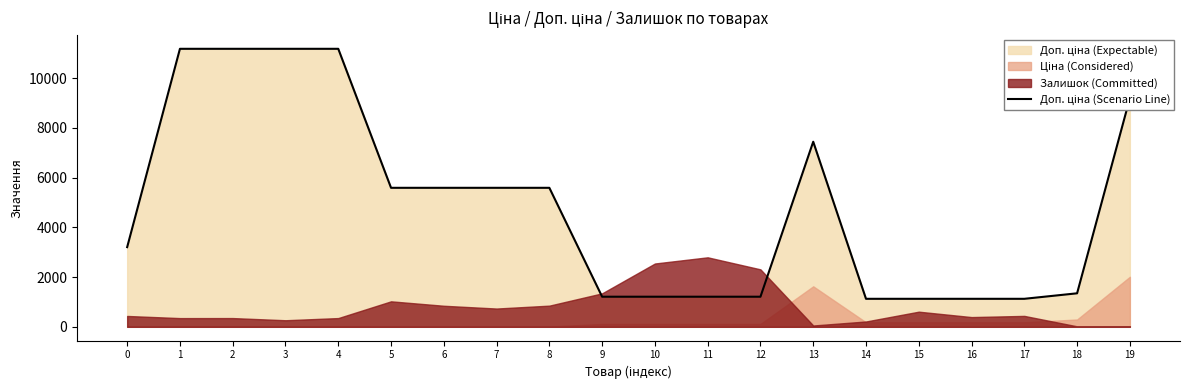

Where does the data first go above 5591?

1